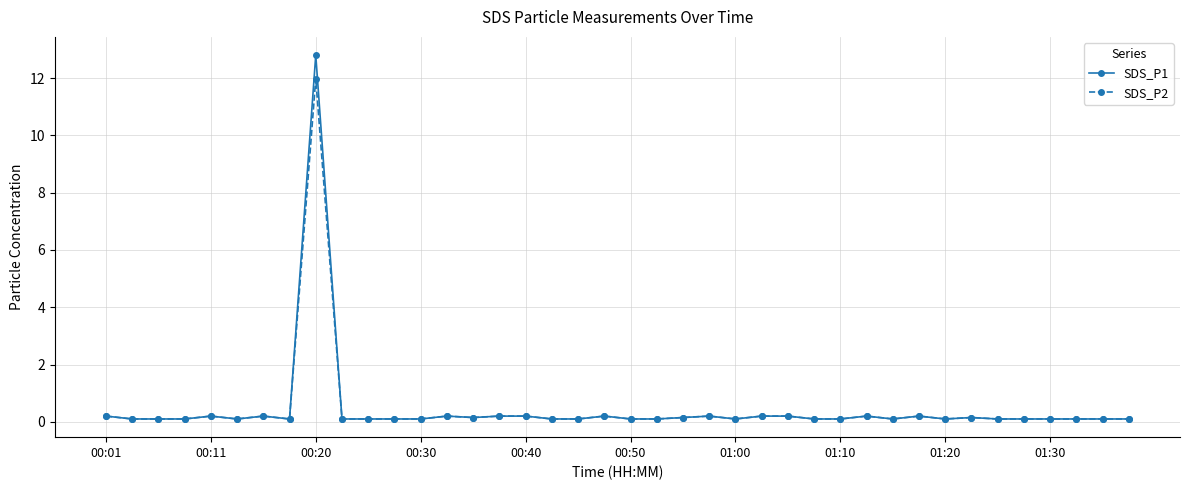

What is the minimum value for SDS_P2?

0.1